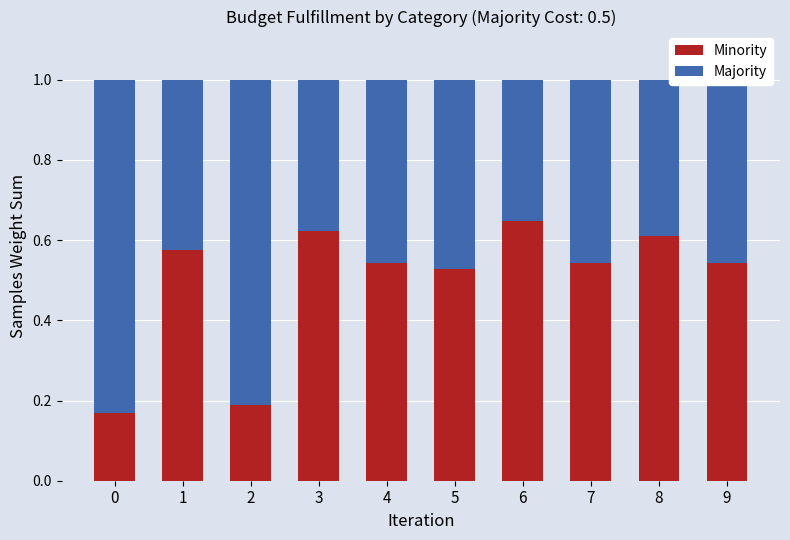

What is the total value across all series at 4?

1.0